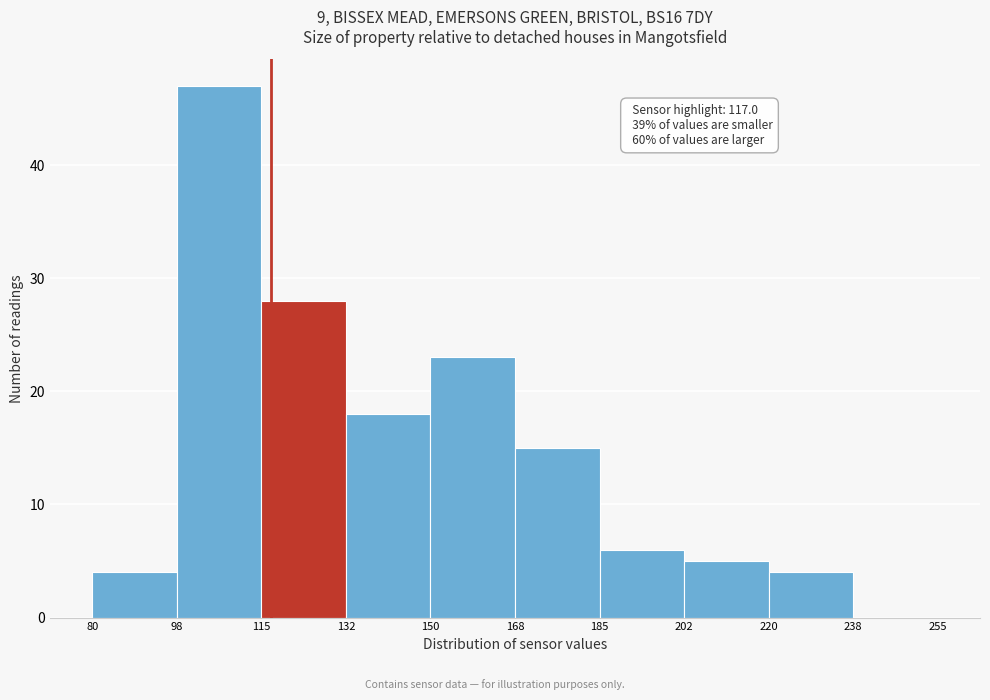

Which range on the x-axis has the tallest bar?

98 to 115